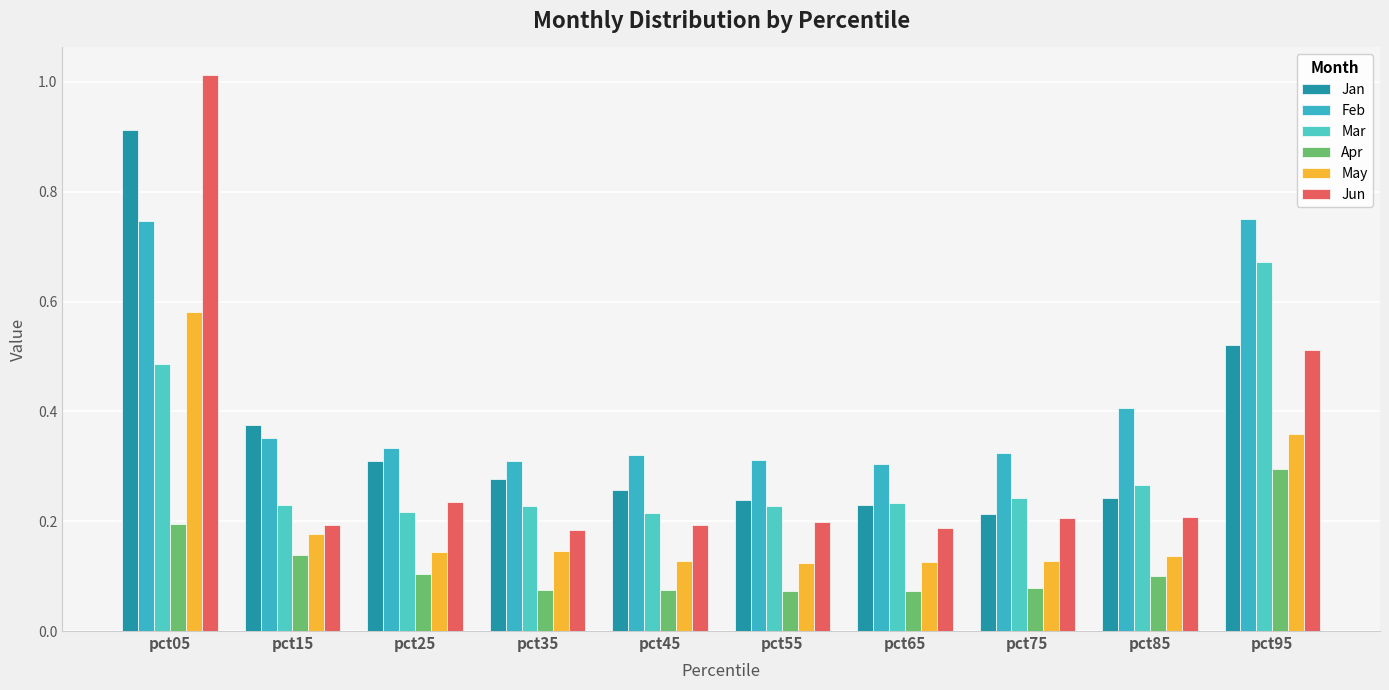

The Jun series shows 0.2 at pct65. True or false?

True